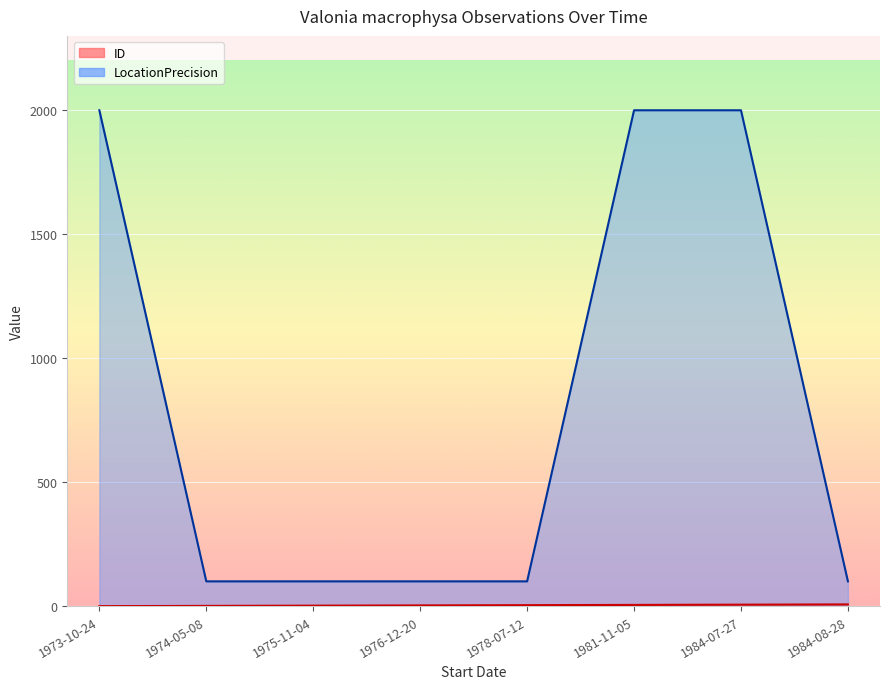

True or false: ID and LocationPrecision cross at least once.

False